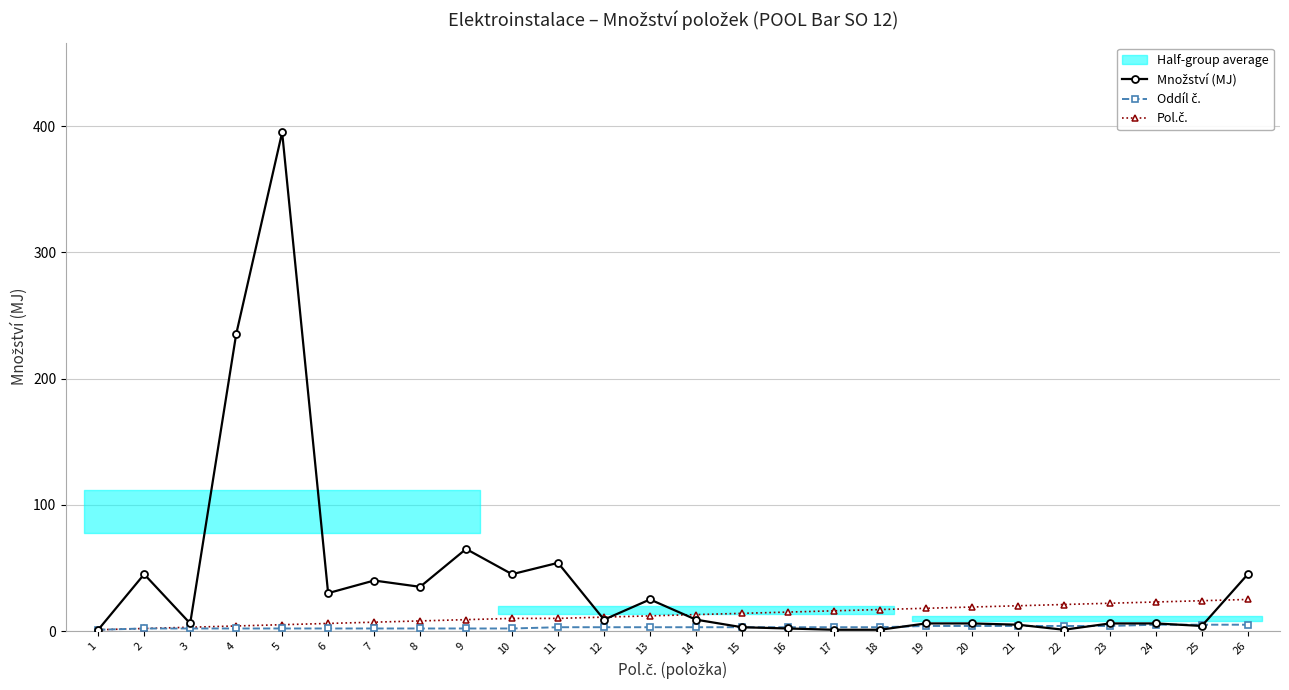

What is the maximum value for Množství (MJ)?

395